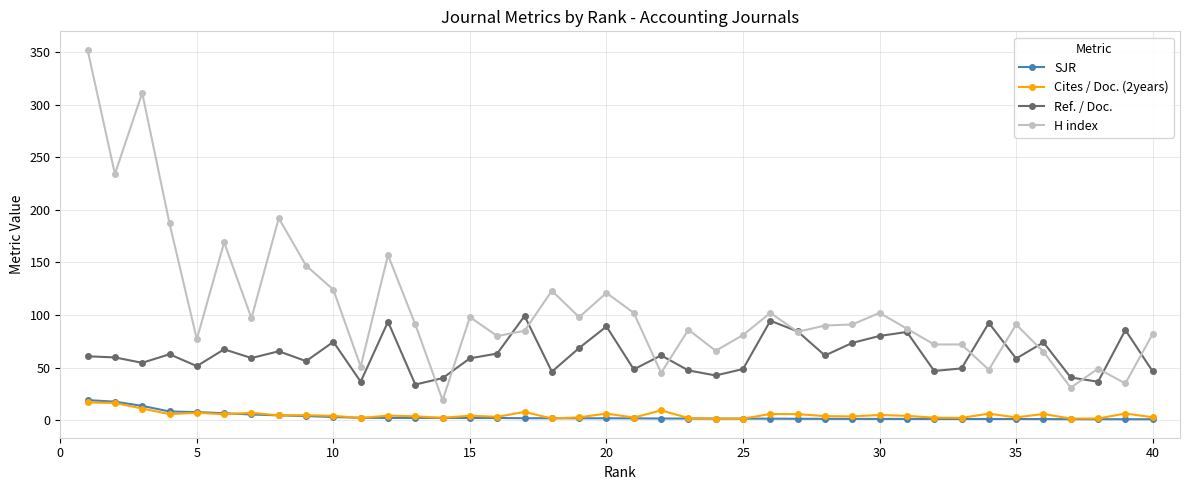

Does the chart have visible grid lines?

Yes